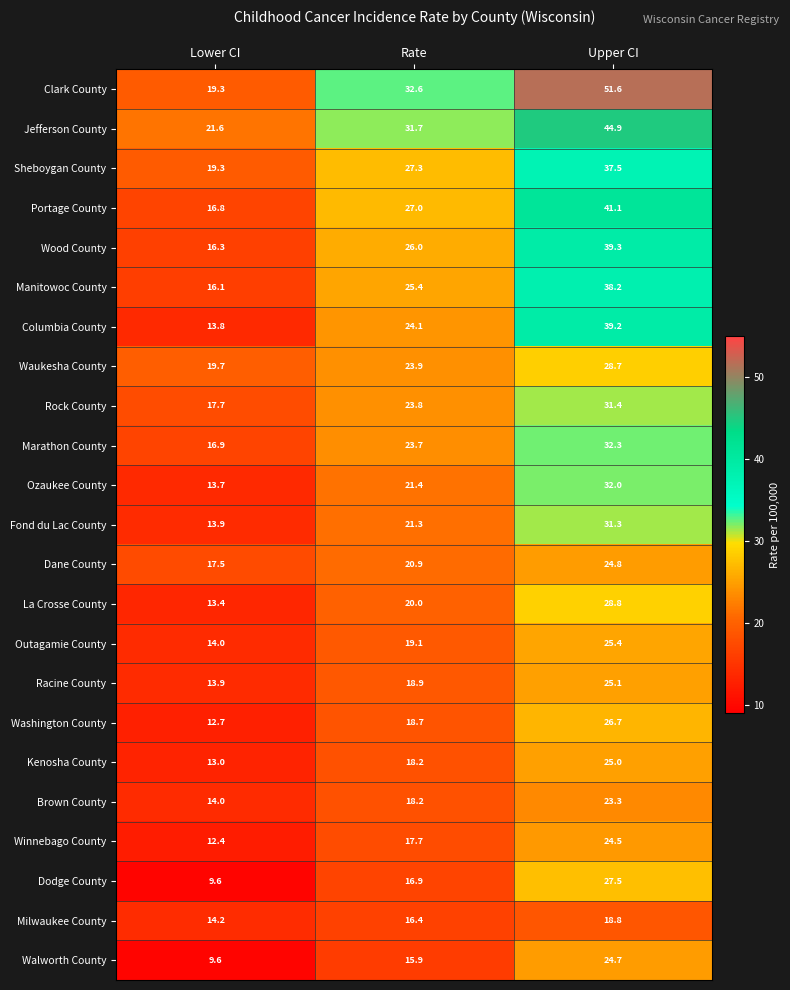

What is the total value across all series at Lower CI?

349.4